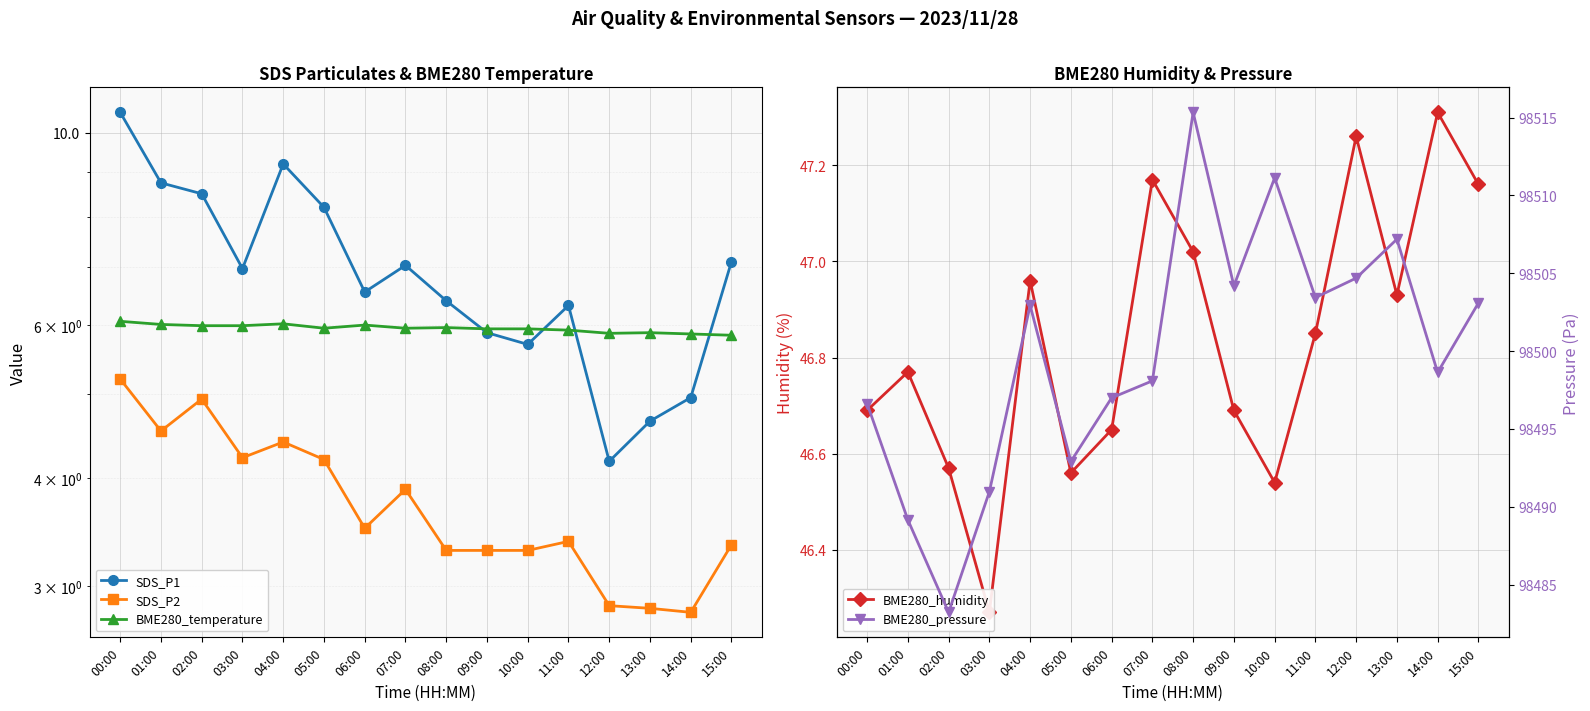

True or false: BME280_humidity and SDS_P1 intersect in this chart.

False